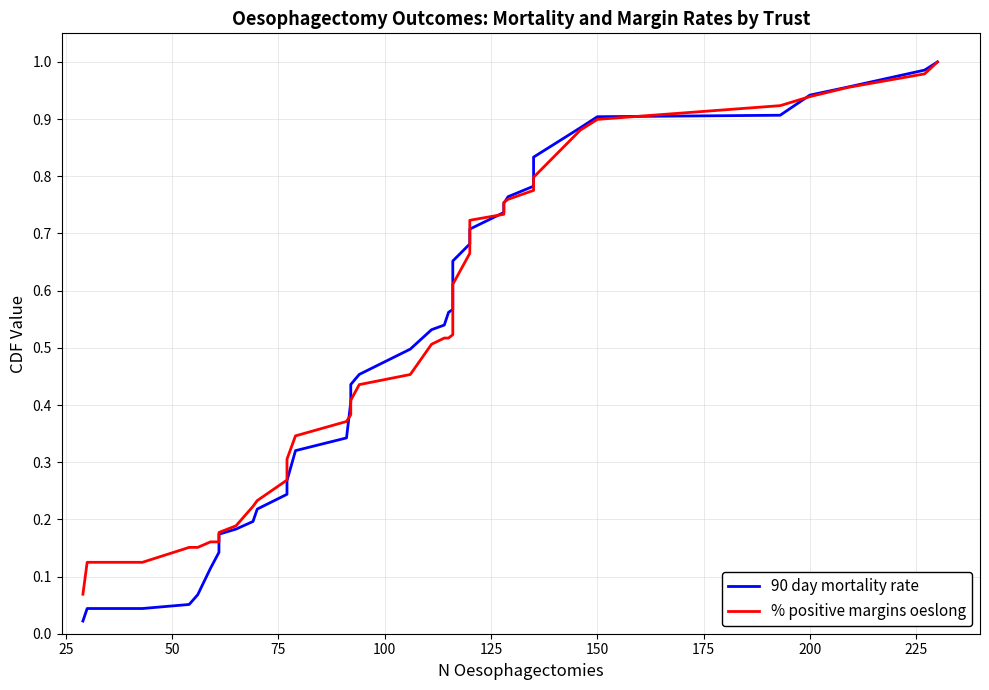

How many times do 90 day mortality rate and % positive margins oeslong cross each other?

7